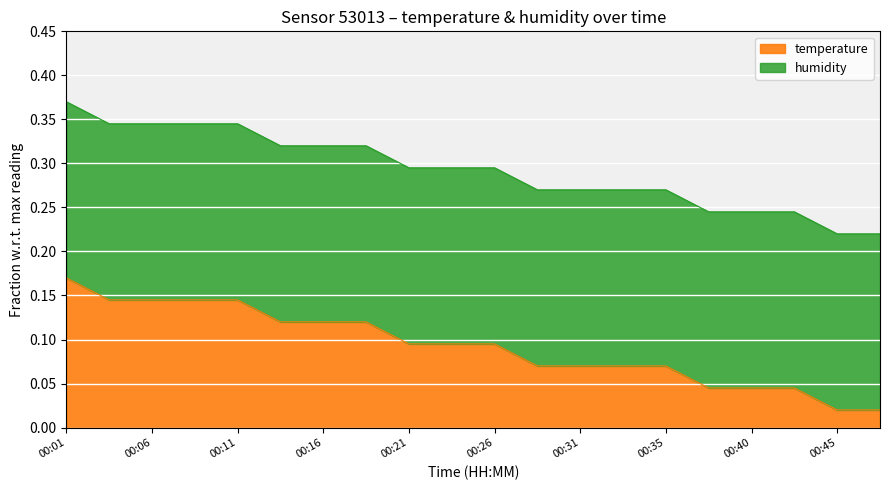

What is the value of the 1st point from the left?

0.2